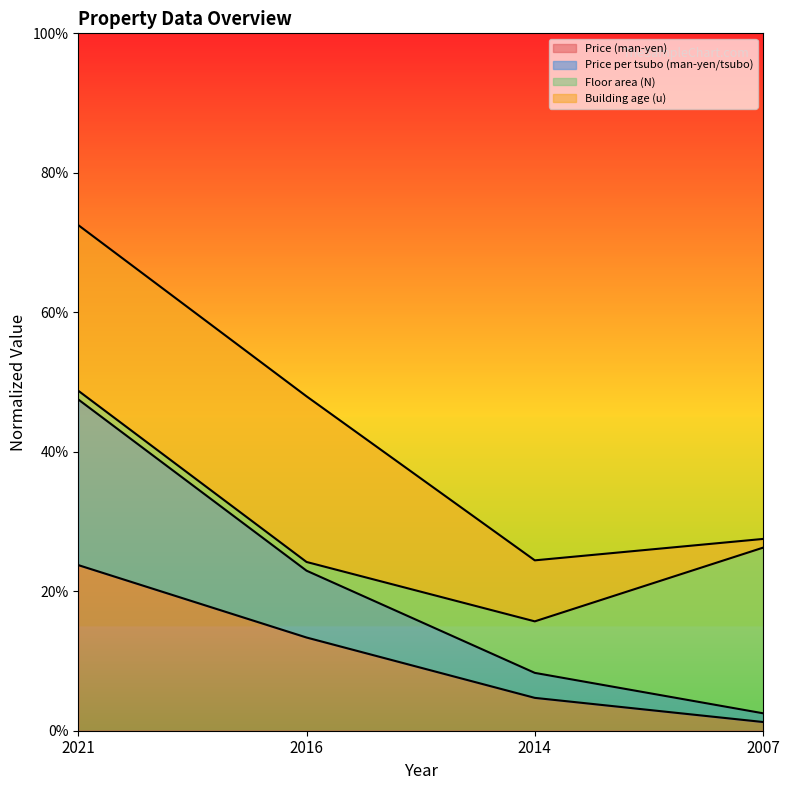

Is it true that Price per tsubo (man-yen/tsubo) equals 2.5 at 2007?

True